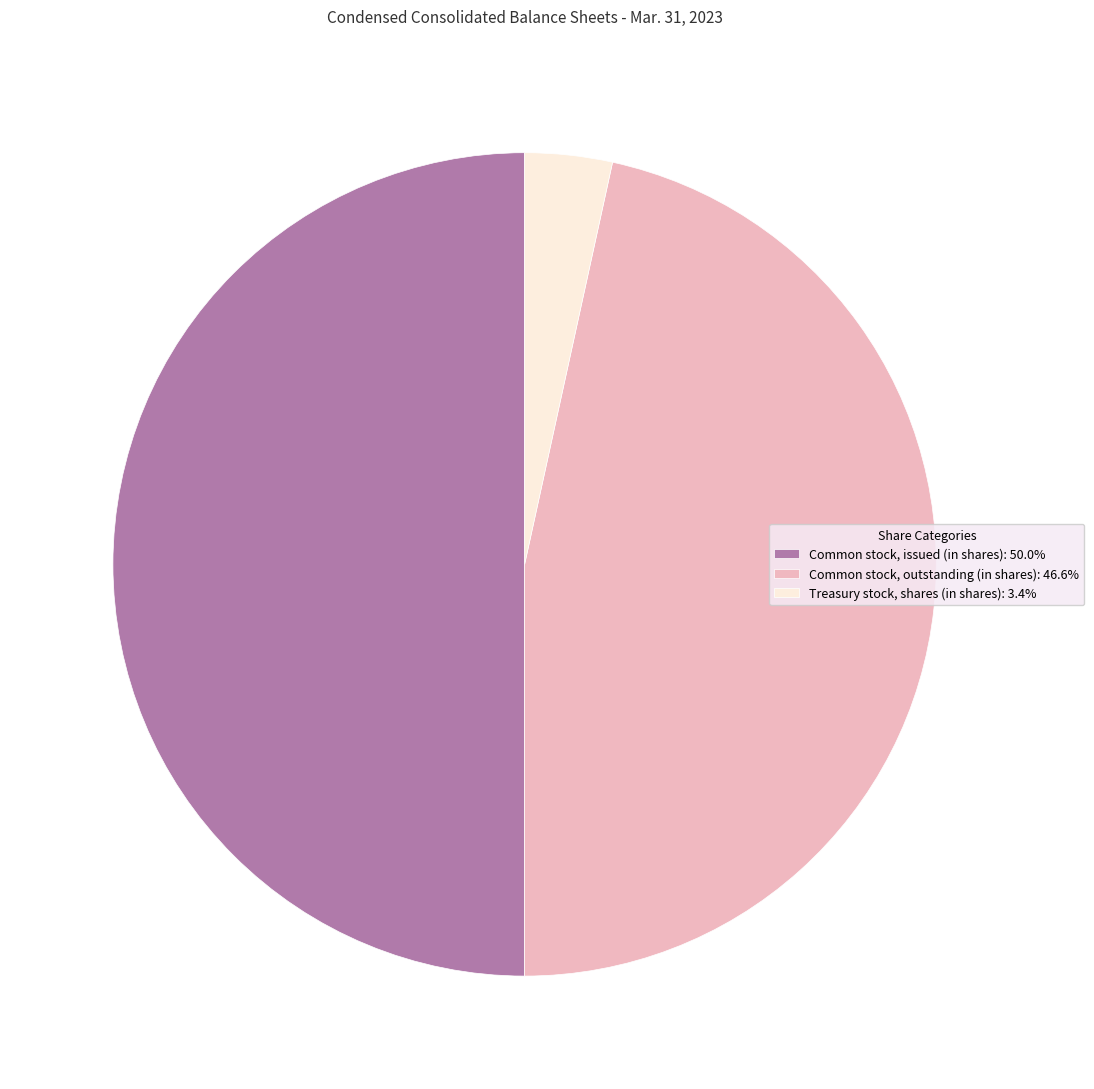

Do Common stock, issued (in shares): 50.0% and Treasury stock, shares (in shares): 3.4% together represent more than half of the pie?

Yes